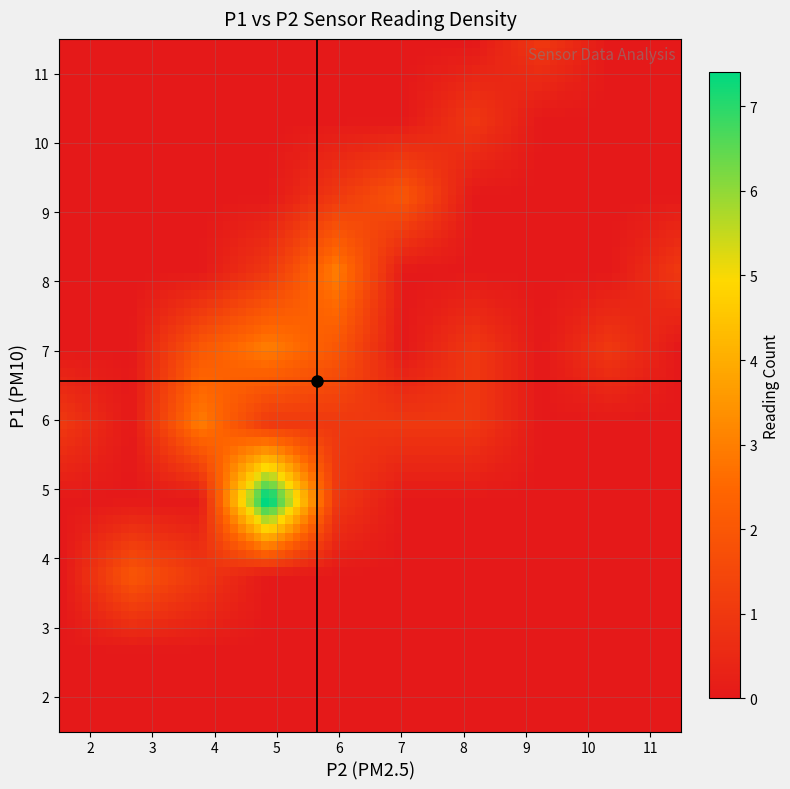

Reading left to right, list all the values displayed in this chart.

0: 6	7	7	8	7	6	5	5	5	5	5	5	6	8	6	8	7	9	11	8	10	7	9	8	6	7	6	6	7	5	4	4	4	7	5	5	6	7	9
1: 4	4	6	5	4	5	5	5	6	5	5	5	2	6	6	6	8	7	9	11	8	10	7	6	8	5	7	4	5	5	3	3	4	6	5	5	4	5	6